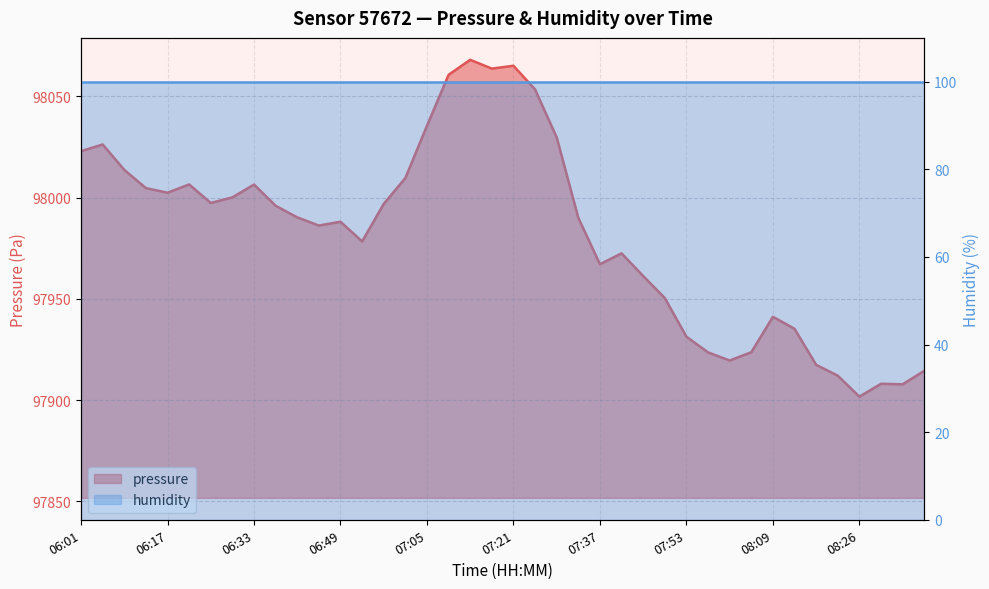

List the labels in order of value, largest first.

07:13, 07:21, 07:17, 07:09, 07:25, 07:05, 07:29, 06:05, 06:01, 06:09, 07:01, 06:21, 06:33, 06:13, 06:17, 06:29, 06:25, 06:57, 06:37, 06:41, 07:33, 06:49, 06:45, 06:53, 07:41, 07:37, 07:45, 07:49, 08:09, 08:13, 07:53, 08:05, 07:57, 08:01, 08:18, 08:38, 08:22, 08:30, 08:34, 08:26